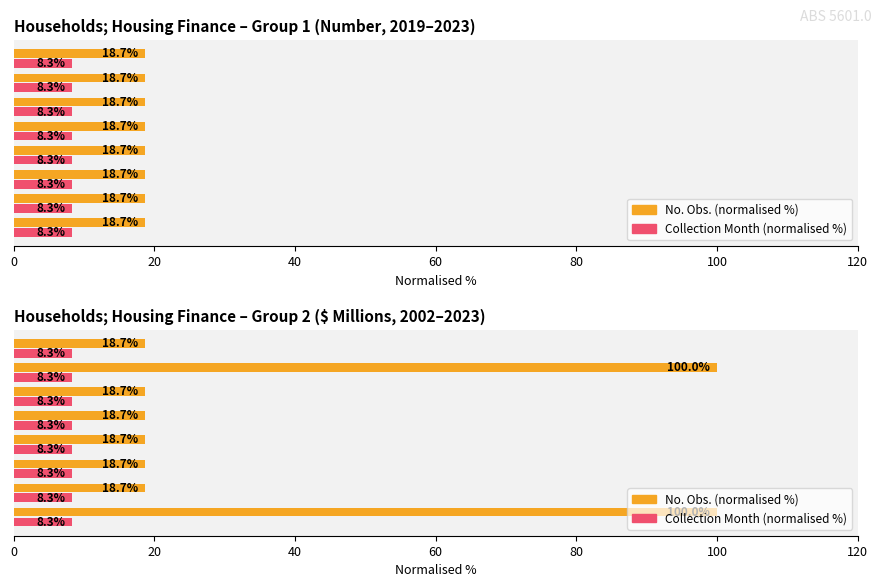

The No. Obs. (normalised %) series shows 7.8 at 7. True or false?

False